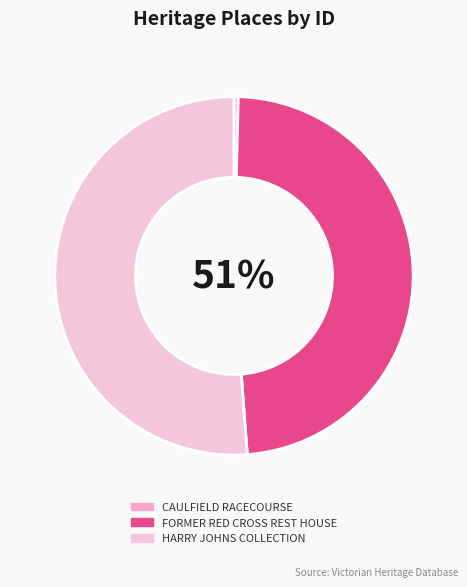

Which slice is the largest?

HARRY JOHNS COLLECTION